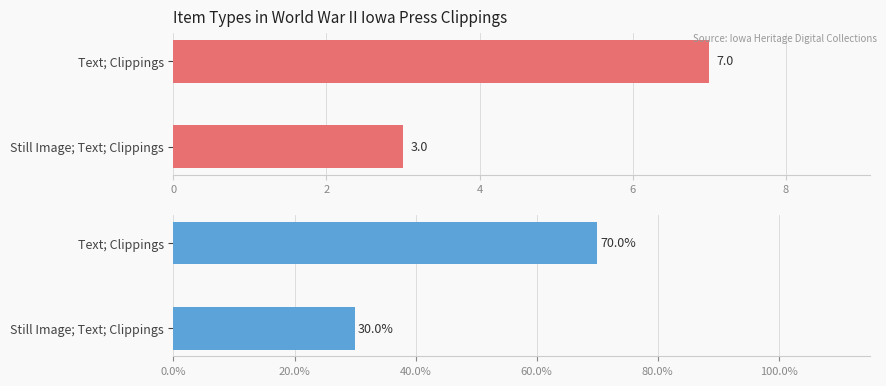

What is the sum of all Percentage values?

100